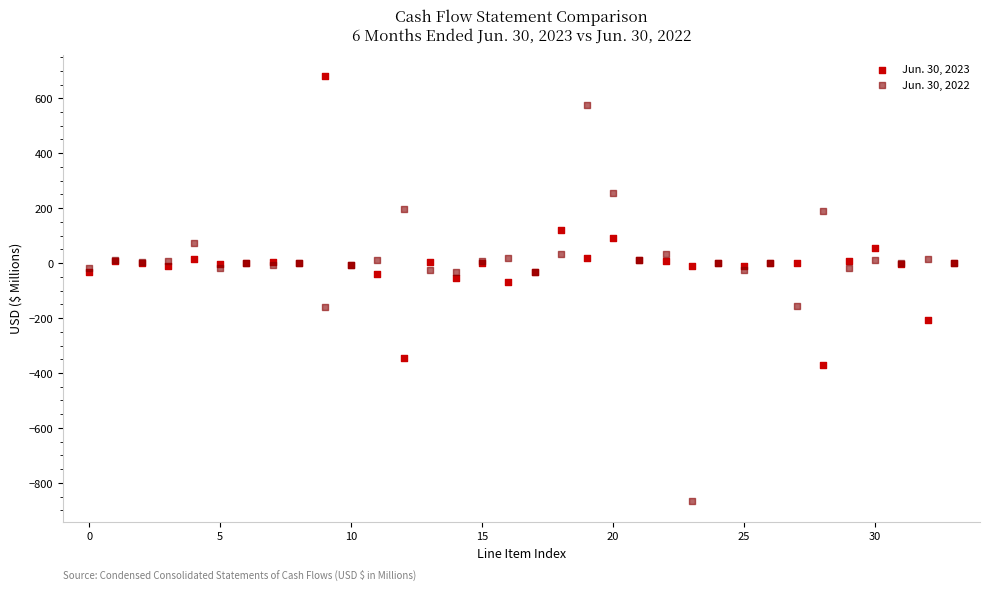

Which series reaches the minimum Y coordinate?

Jun. 30, 2022